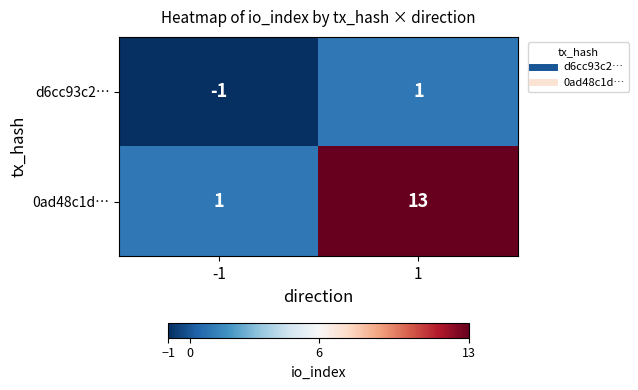

Which series changed the most between -1 and 1?

0ad48c1d…